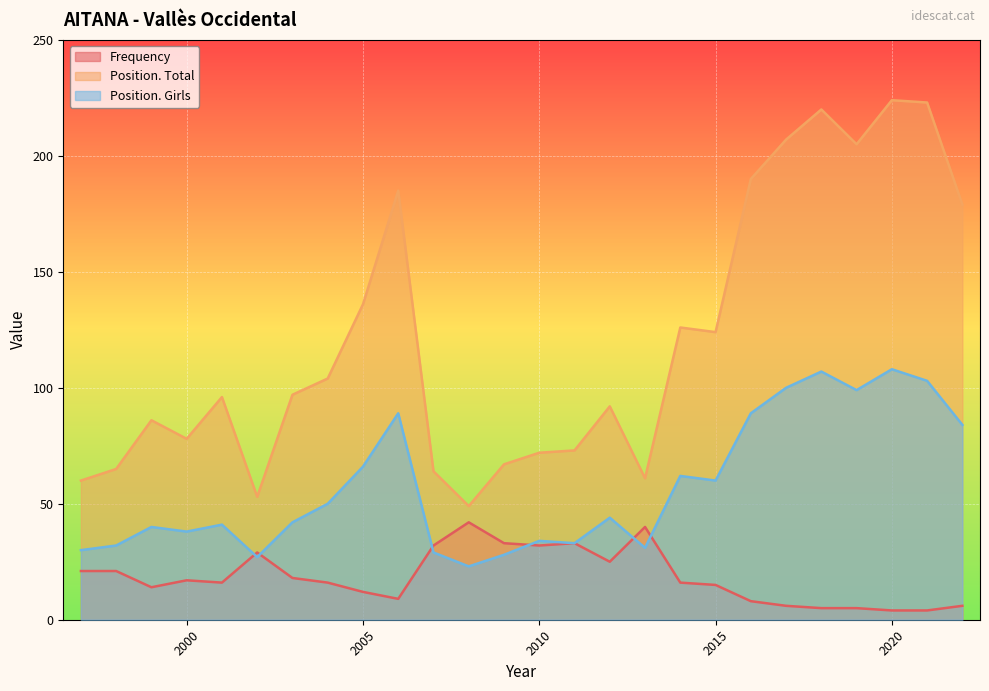

At which category is the sum across all series the highest?

2020